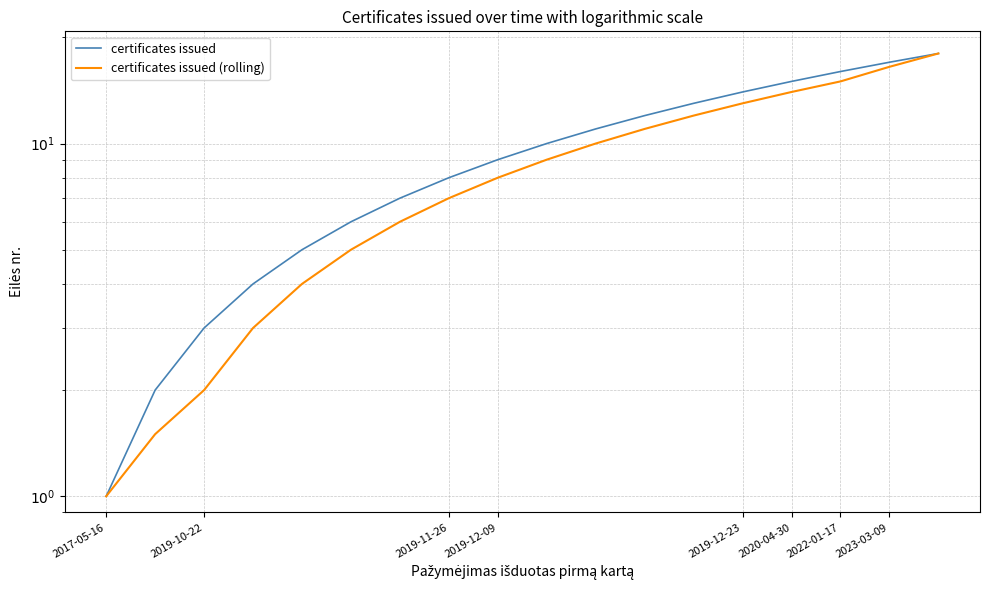

How many lines are shown in the chart?

2